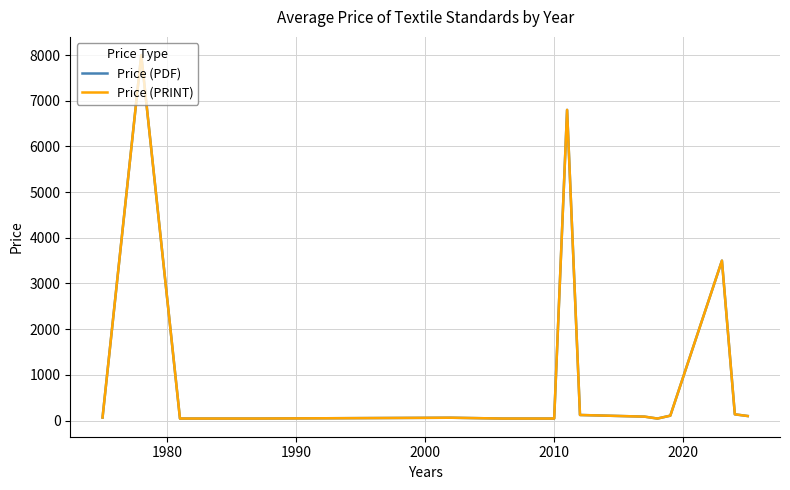

What are all the series names shown in the legend?

Price (PDF), Price (PRINT)